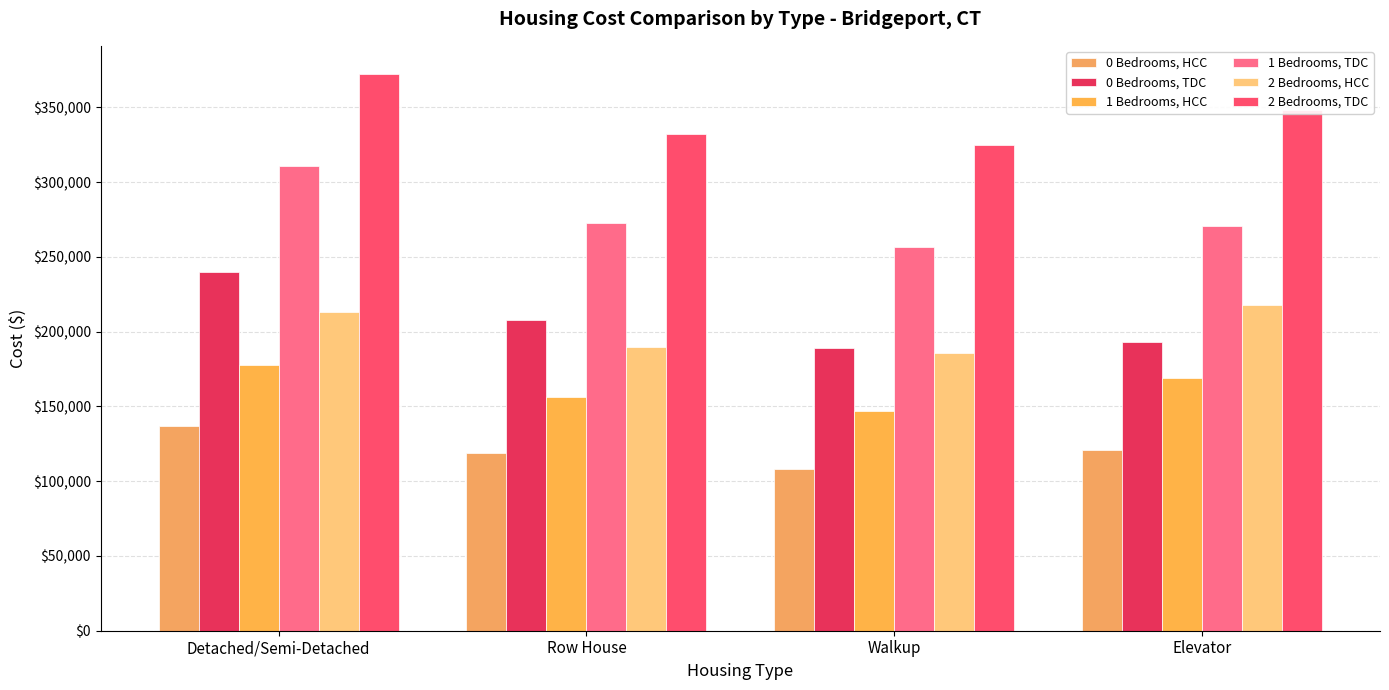

What is the value of the 2 Bedrooms, TDC bar at the 3rd from the left?

324642.4